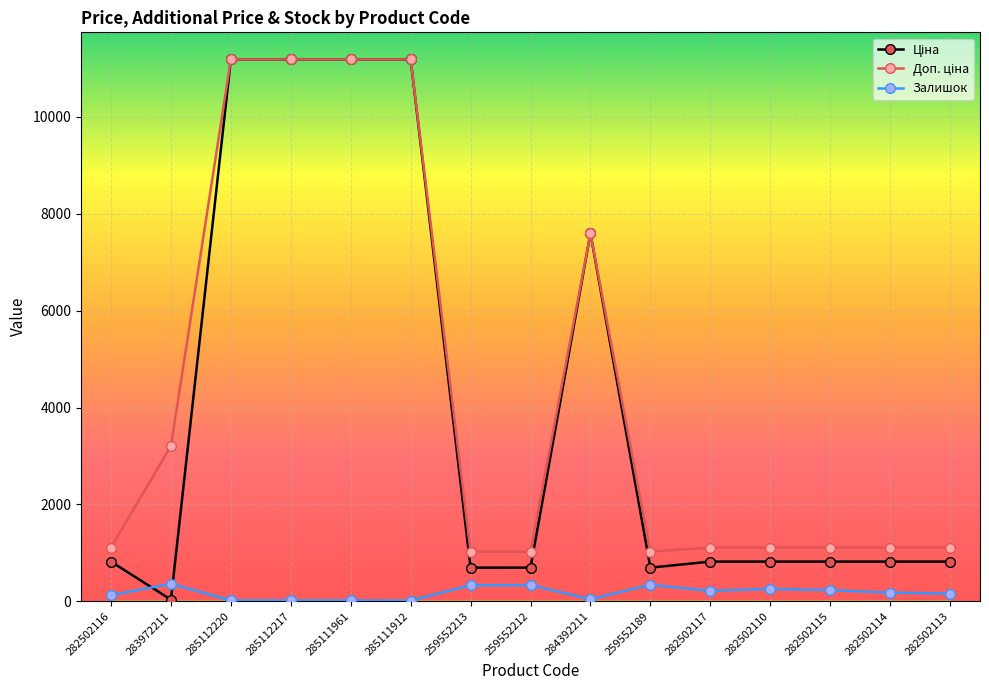

What is the spread (max minus min) of values at 259552212?

691.6